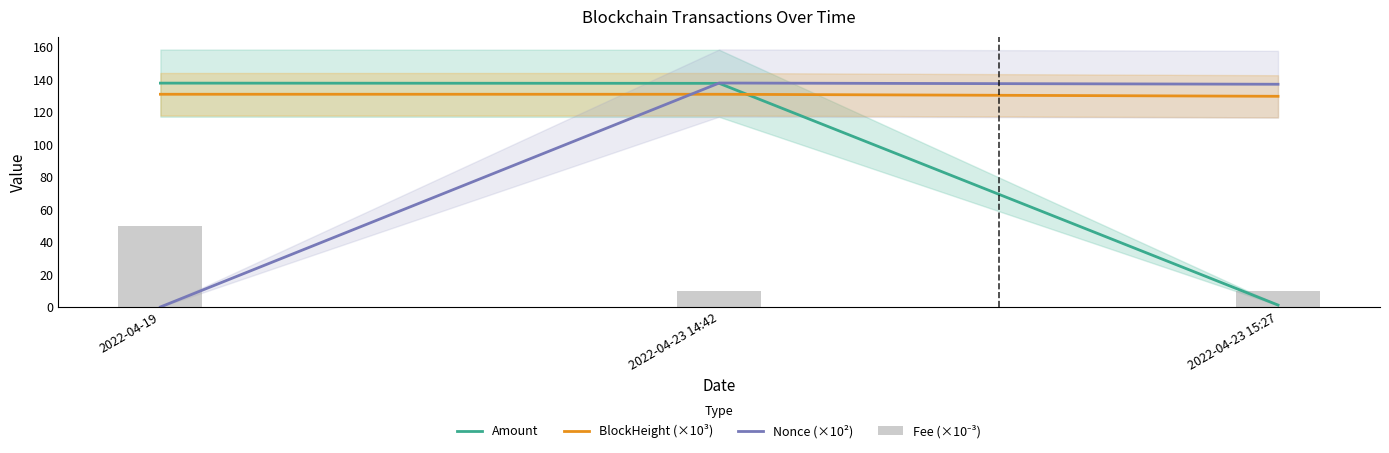

Reading left to right, extract all data points from this chart.

Amount: 2022-04-19=137.7	2022-04-23 14:42=137.6	2022-04-23 15:27=1.2
BlockHeight (×10³): 2022-04-19=130.9	2022-04-23 14:42=130.9	2022-04-23 15:27=129.6
Nonce (×10²): 2022-04-19=0.0	2022-04-23 14:42=137.8	2022-04-23 15:27=137.1
Fee (×10⁻³): 2022-04-19=50.0	2022-04-23 14:42=10.0	2022-04-23 15:27=10.0